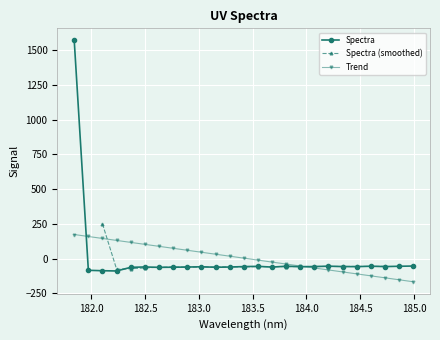

How many data points are less than -58?

13